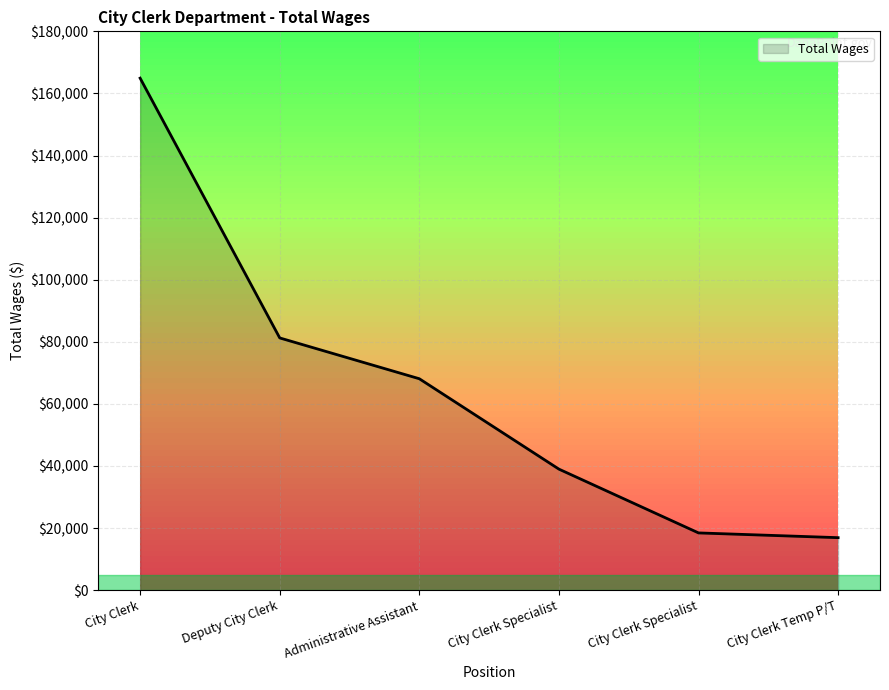

Where does the data first go above 68105?

City Clerk